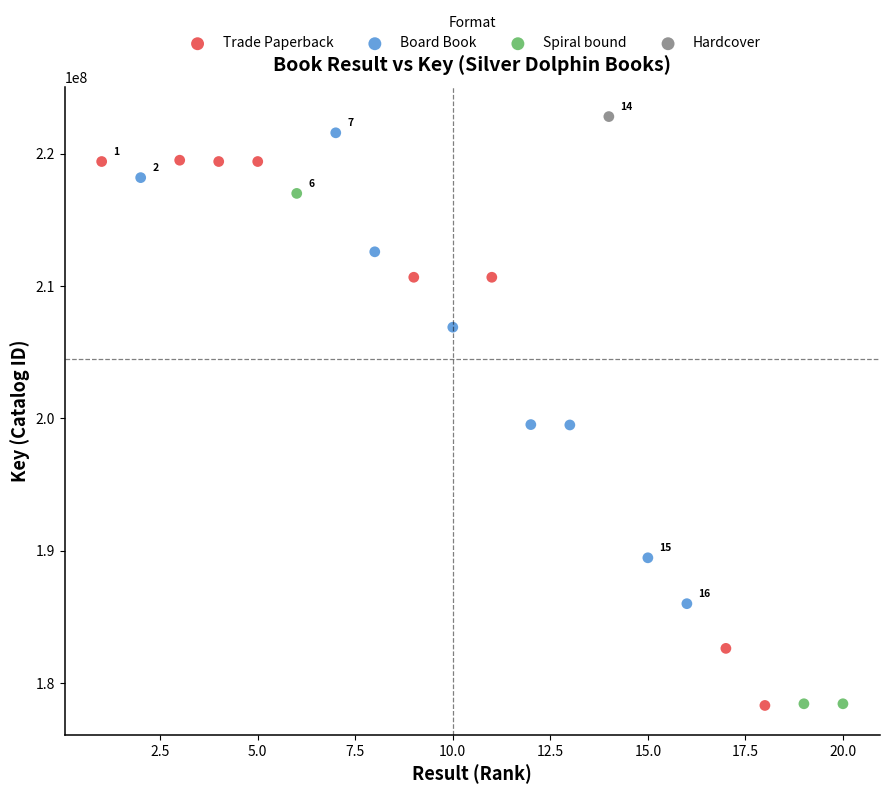

What are all the series names shown in the legend?

Trade Paperback, Board Book, Spiral bound, Hardcover